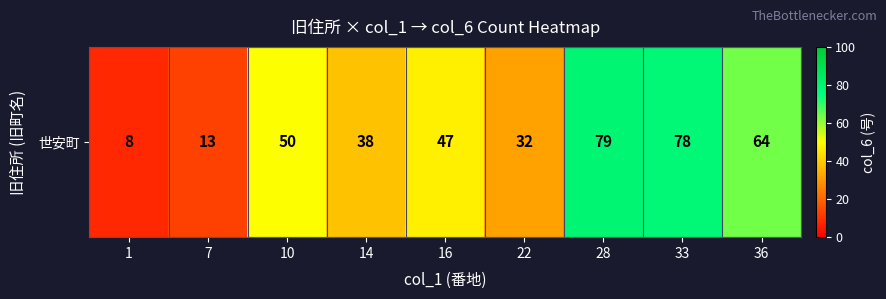

What is the difference between the maximum and minimum values?

71